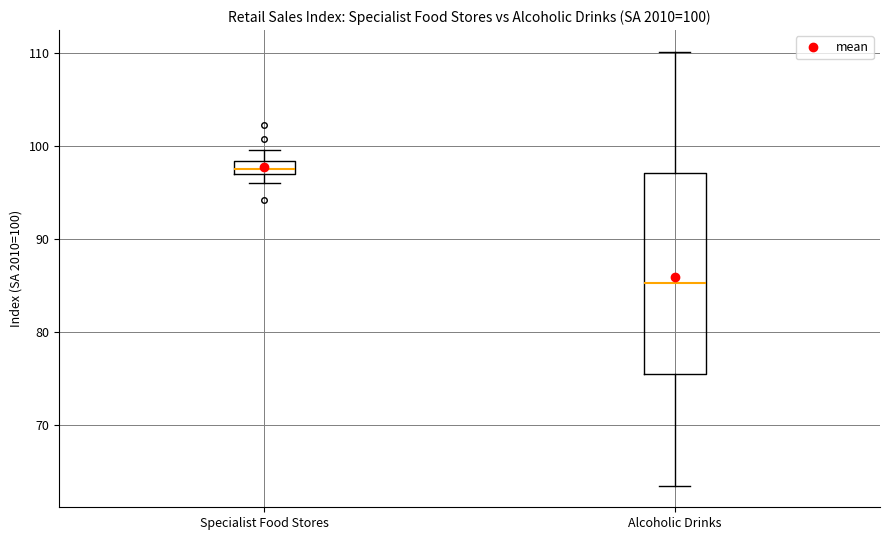

Which box is the tallest, from its lower edge to its upper edge?

Alcoholic Drinks